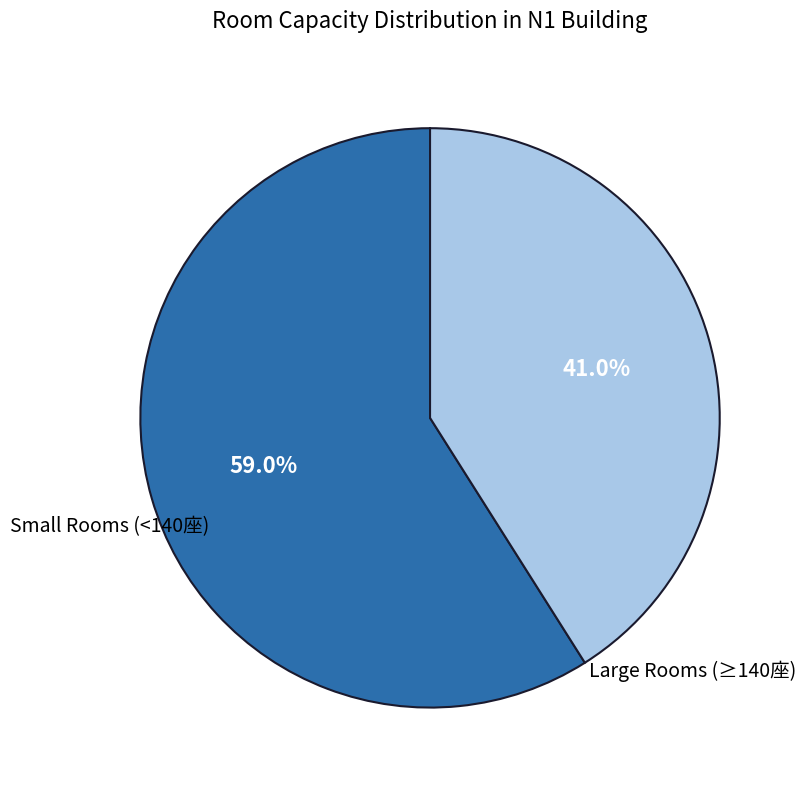

Is there any slice that represents more than half of the pie?

Yes